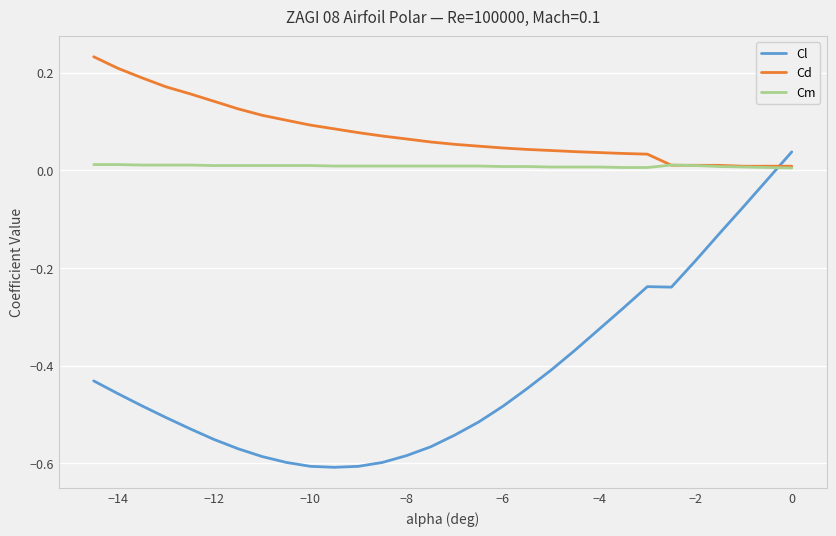

How many times do Cl and Cd cross each other?

1